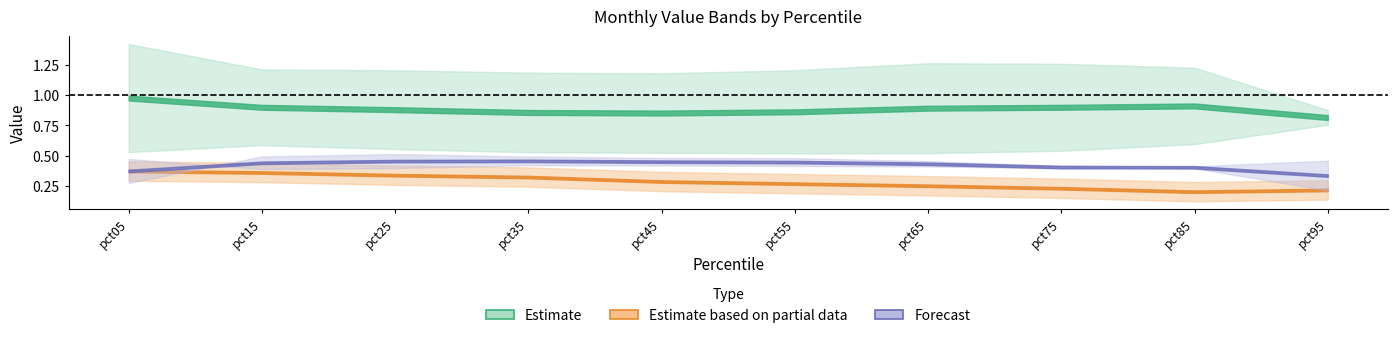

True or false: May and Nov intersect in this chart.

False